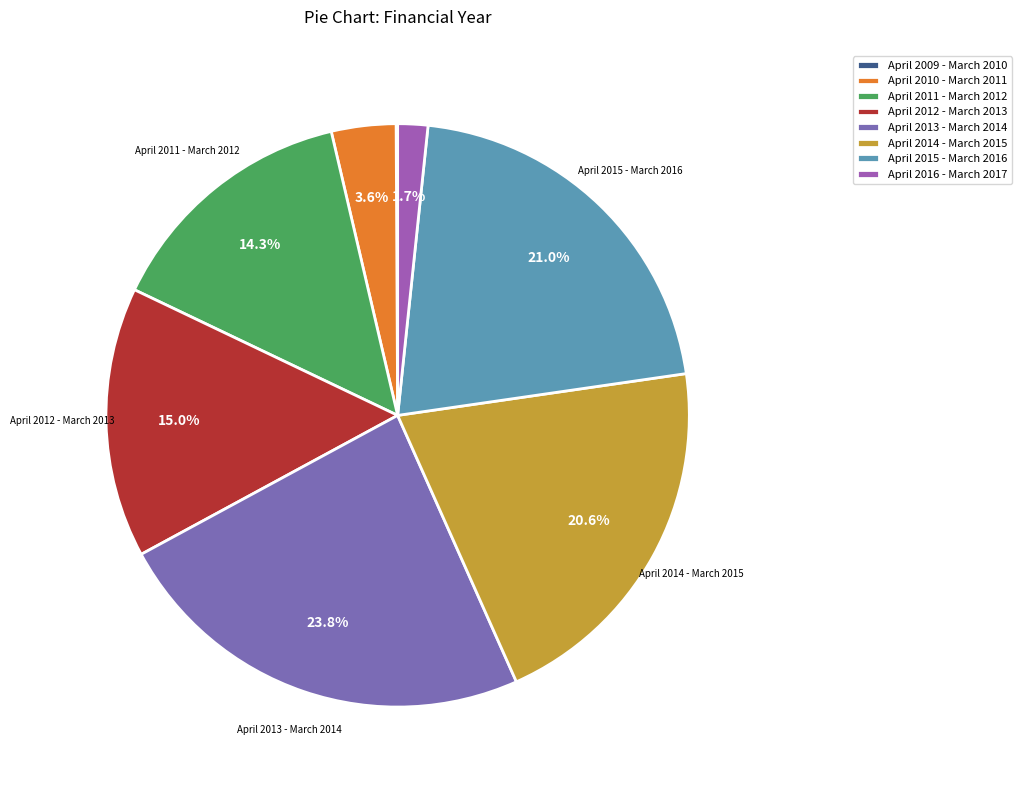

Does April 2012 - March 2013 represent more than half of the total?

No